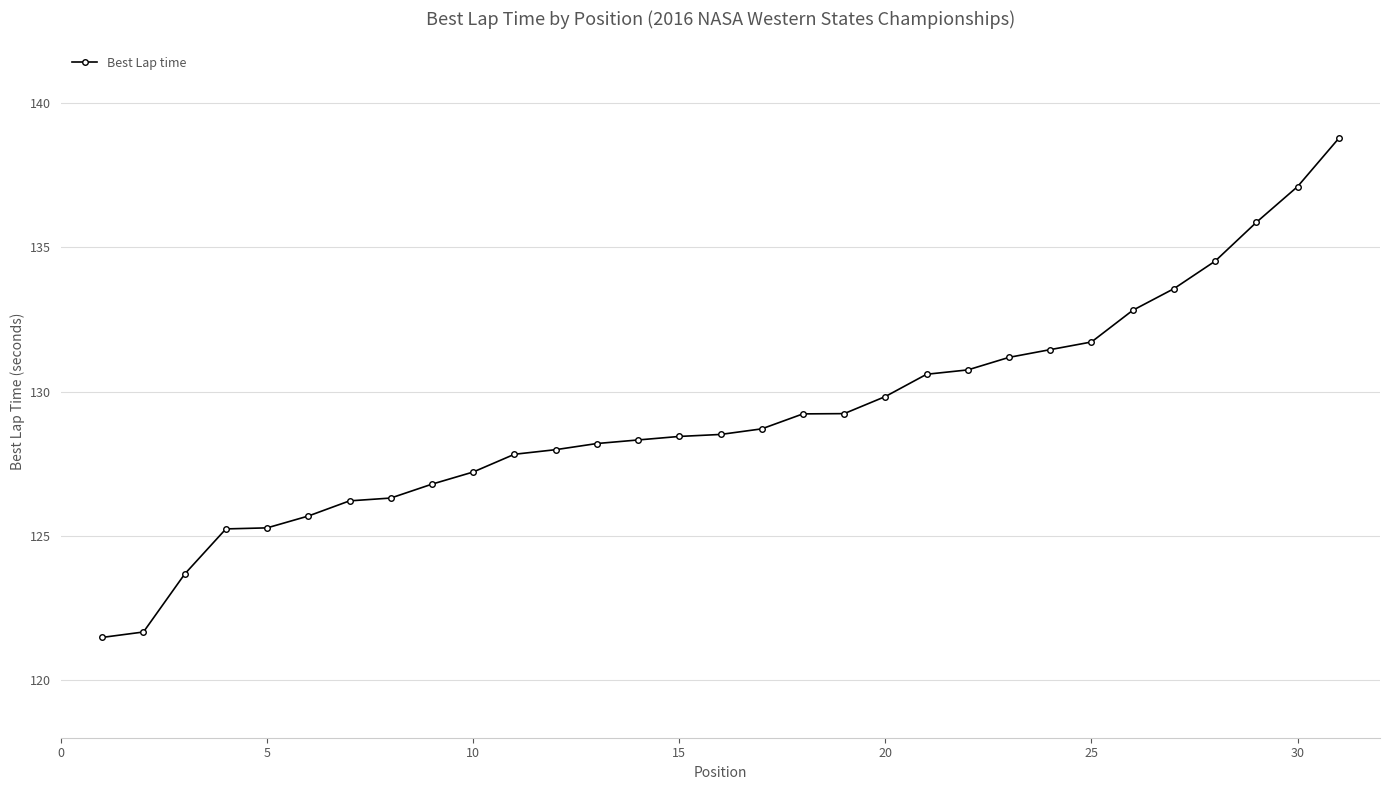

What is the difference between the maximum and minimum values?

17.3